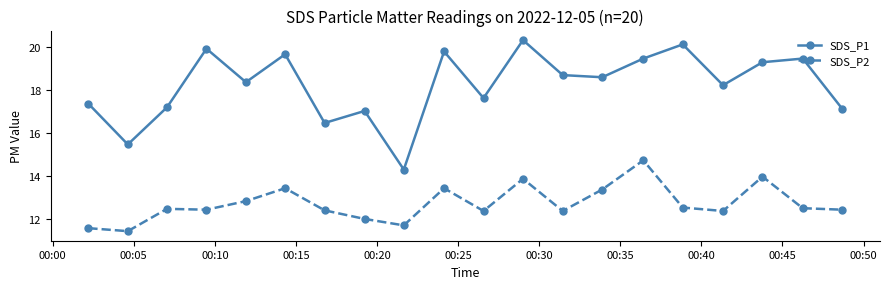

Which series has the largest range (max minus min)?

SDS_P1